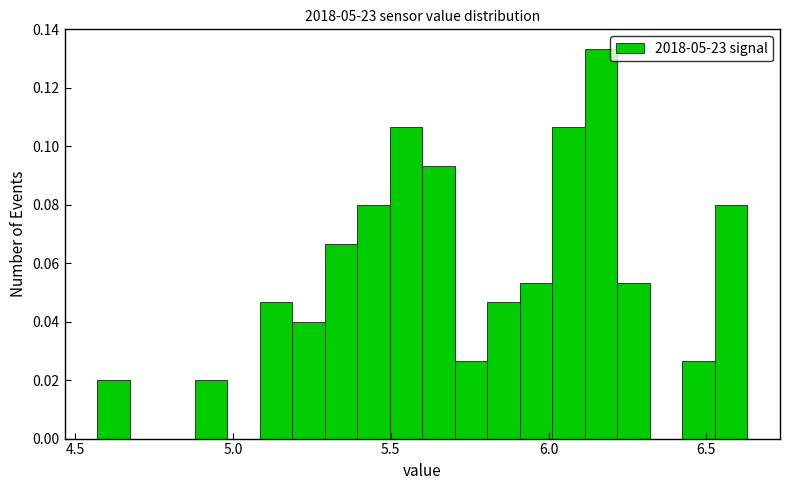

Read against the x-axis, roughly where is the centre of the tallest bar?

6.15